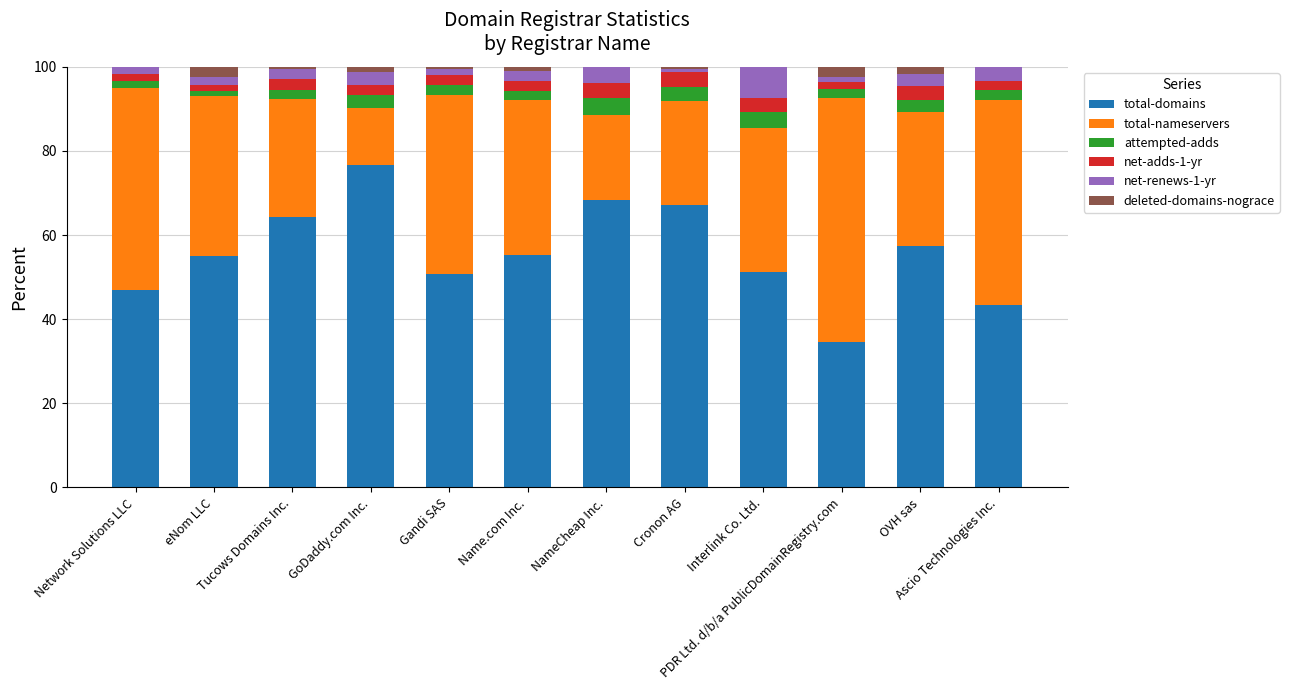

What is the total value across all series at Network Solutions LLC?

100.0